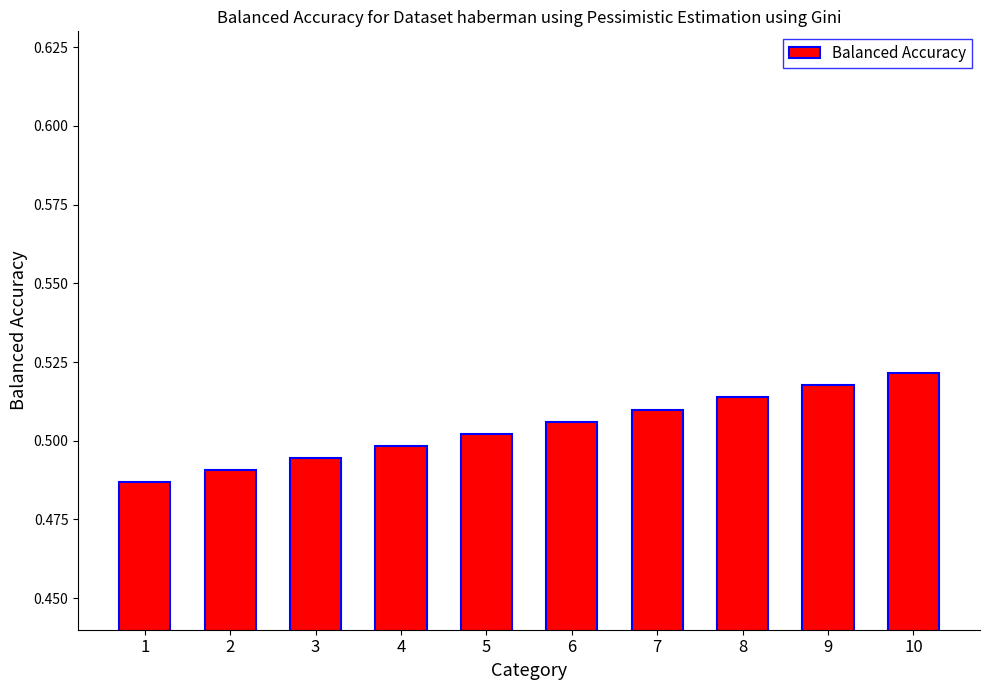

How many bars are there in total?

10